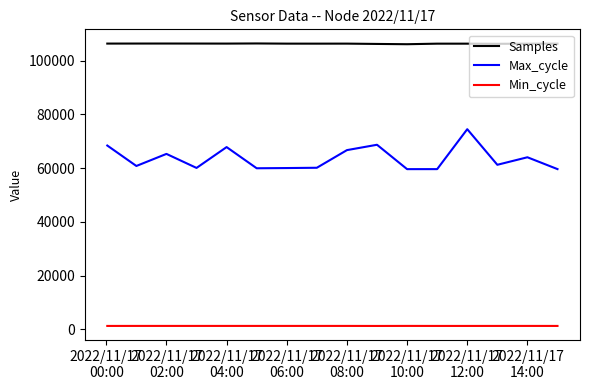

Which series has the largest total across all categories?

Samples